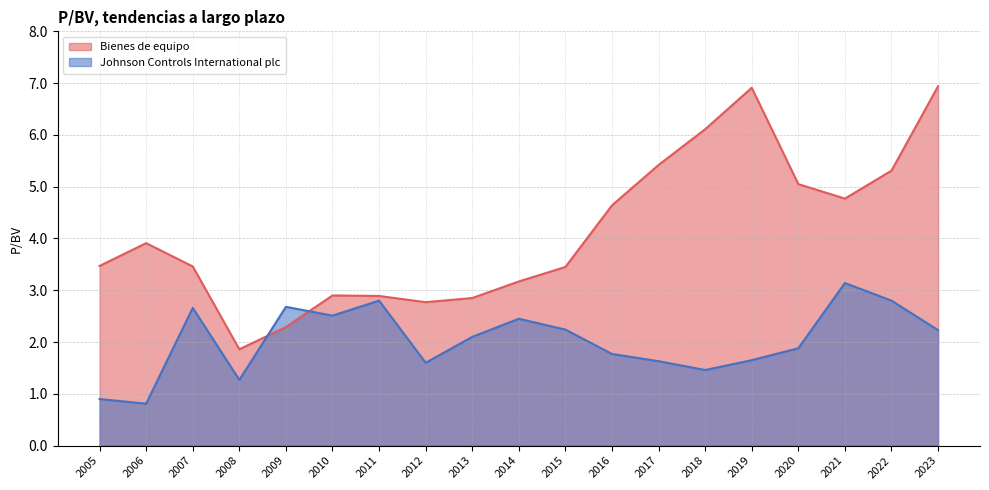

How many values in the Bienes de equipo series exceed 3?

13